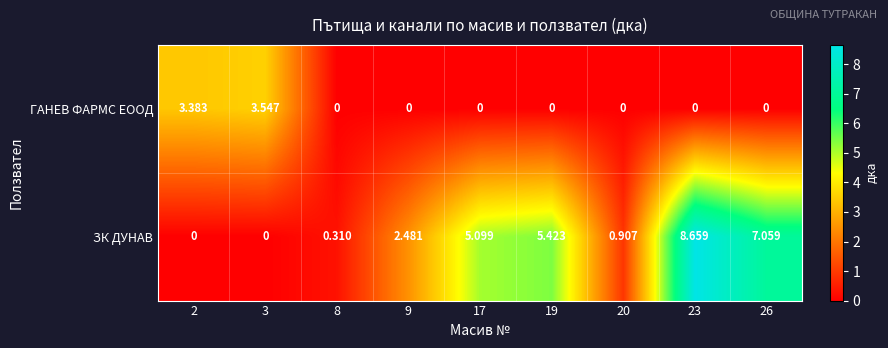

Rank the series at 2 from highest to lowest value.

ГАНЕВ ФАРМС ЕООД, ЗК ДУНАВ